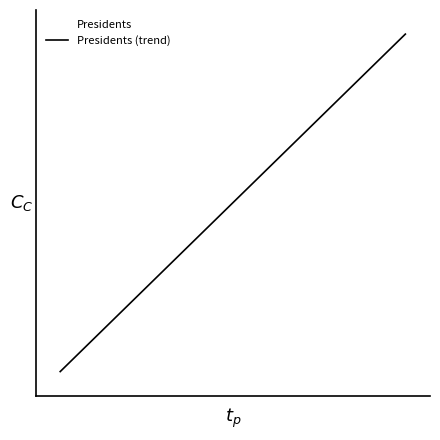

Is this an area chart (filled region under the line)?

No